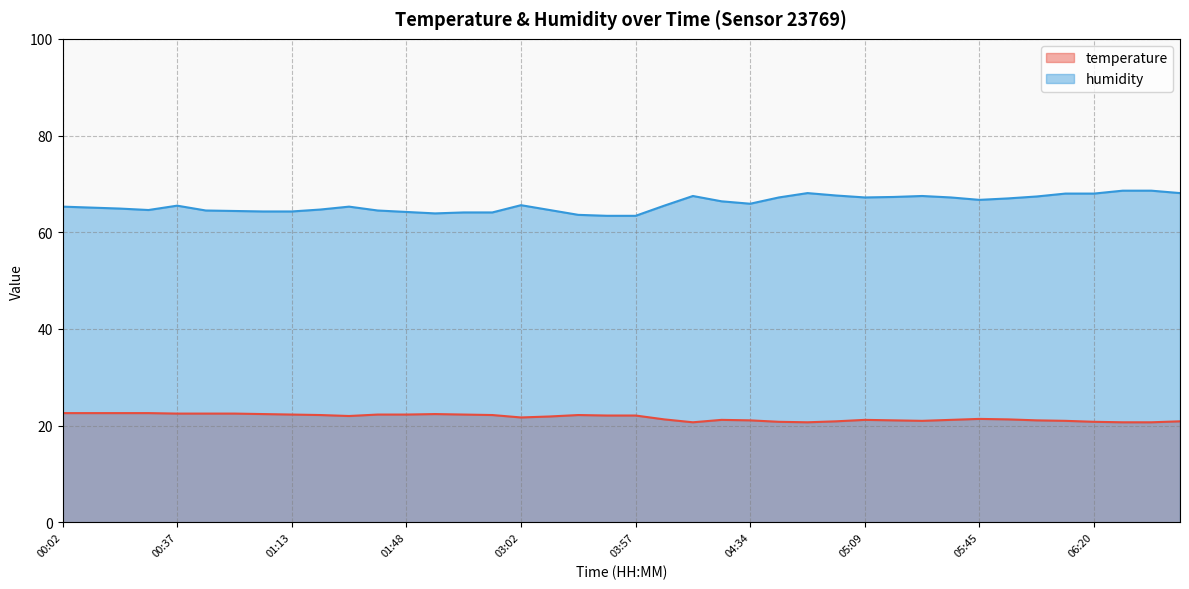

What is the label of the 32nd point from the left?

05:36